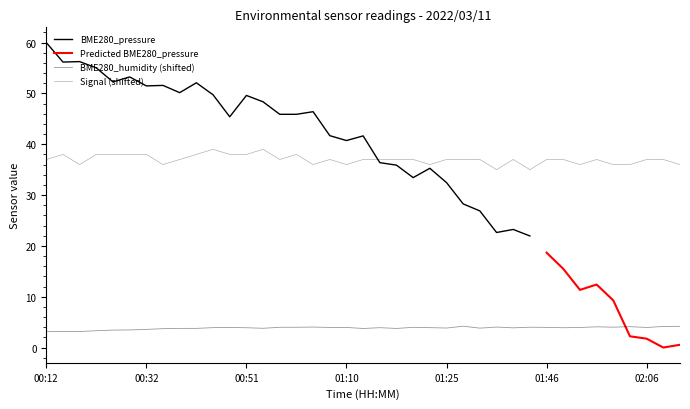

True or false: Signal has more than 2 interior local peaks.

True